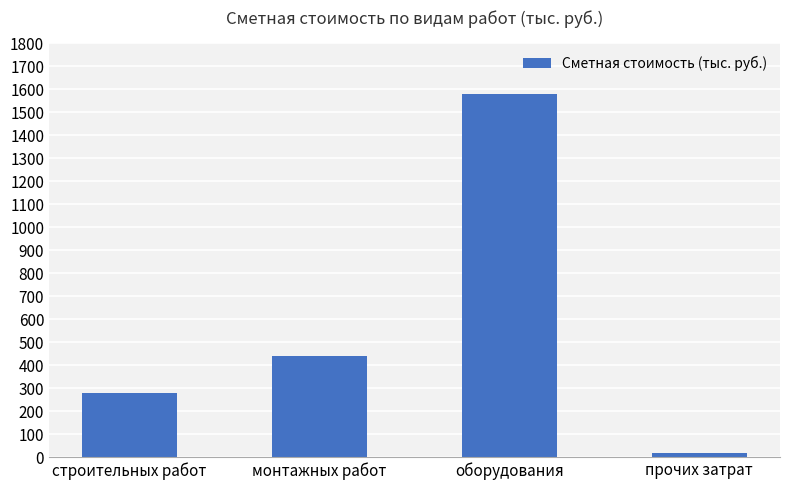

The value at оборудования is 547.2. True or false?

False